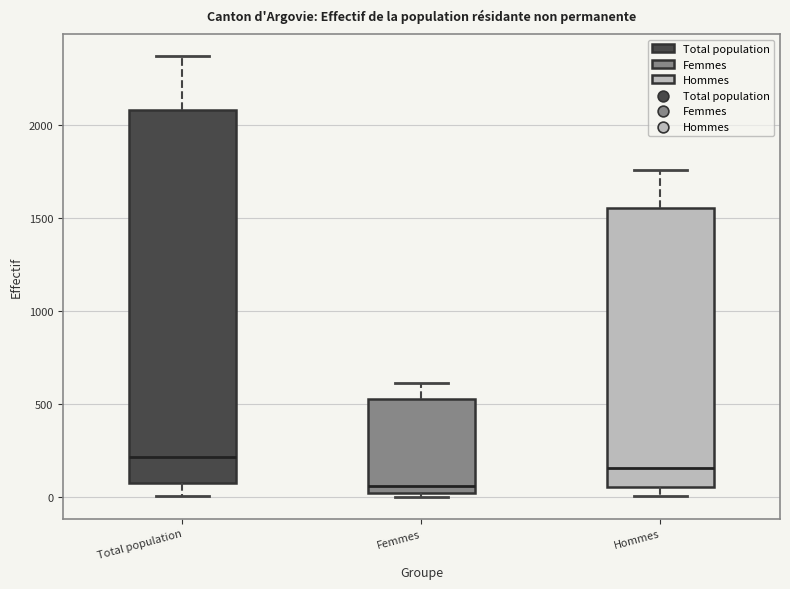

Reading left to right, transcribe this box plot: for each box, give where its median line is, the range the box spans, and where its two whiskers end, as read against the y-axis. The values are not printed on the chart, so give them approximately, as read against the axis.

Total population: median 200, box 100 to 2100, whiskers 0 to 2350
Femmes: median 50, box 0 to 550, whiskers 0 (just below the box's lower edge) to 600
Hommes: median 150, box 50 to 1550, whiskers 0 to 1750